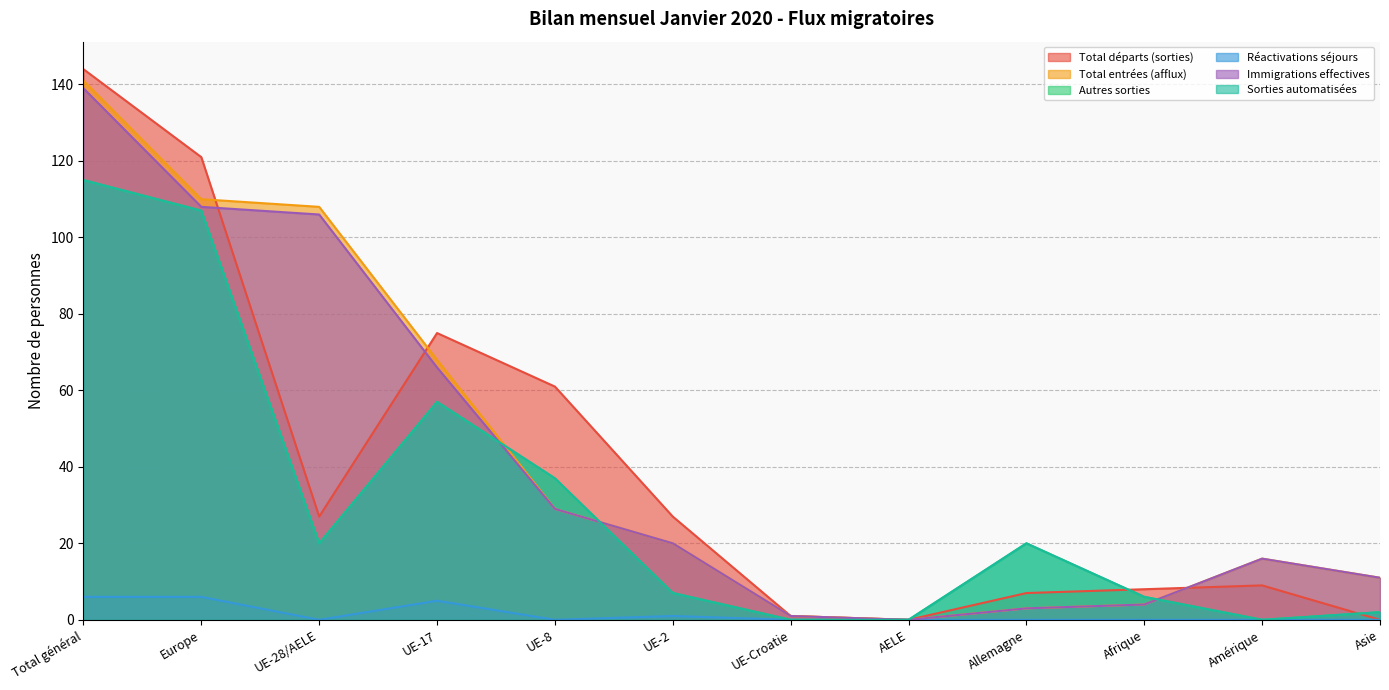

Where does the Sorties automatisées series first go above 20?

Total général